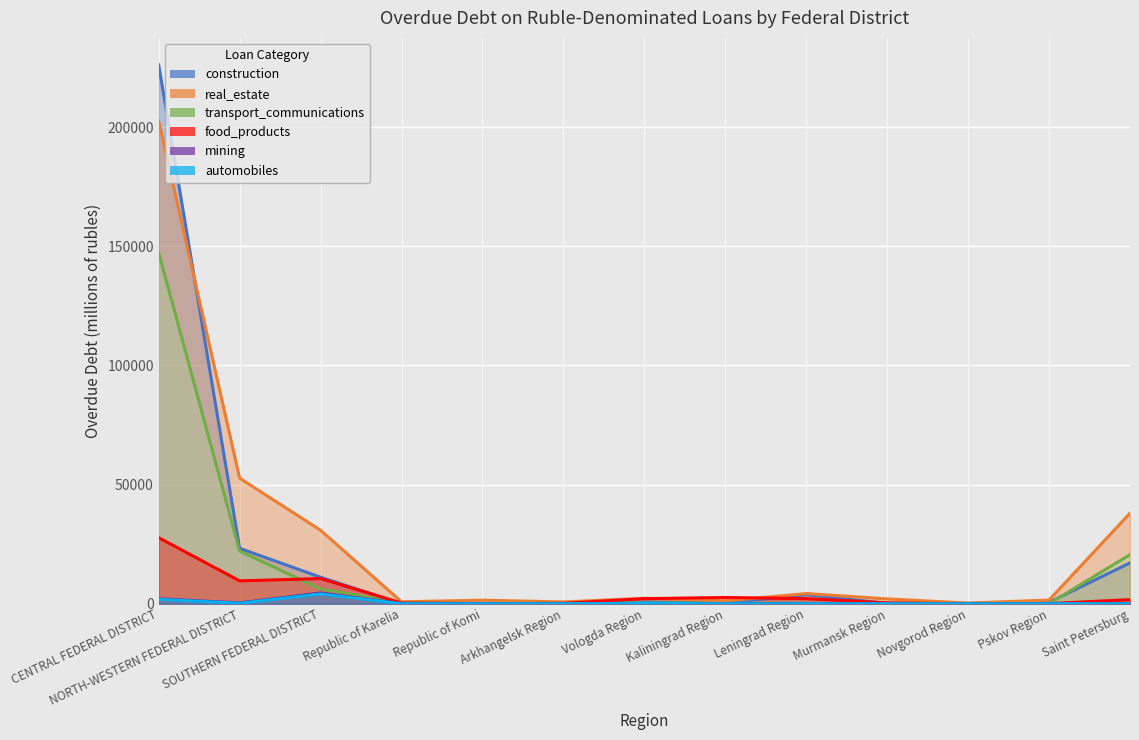

What is the label of the 7th point from the left?

Vologda Region